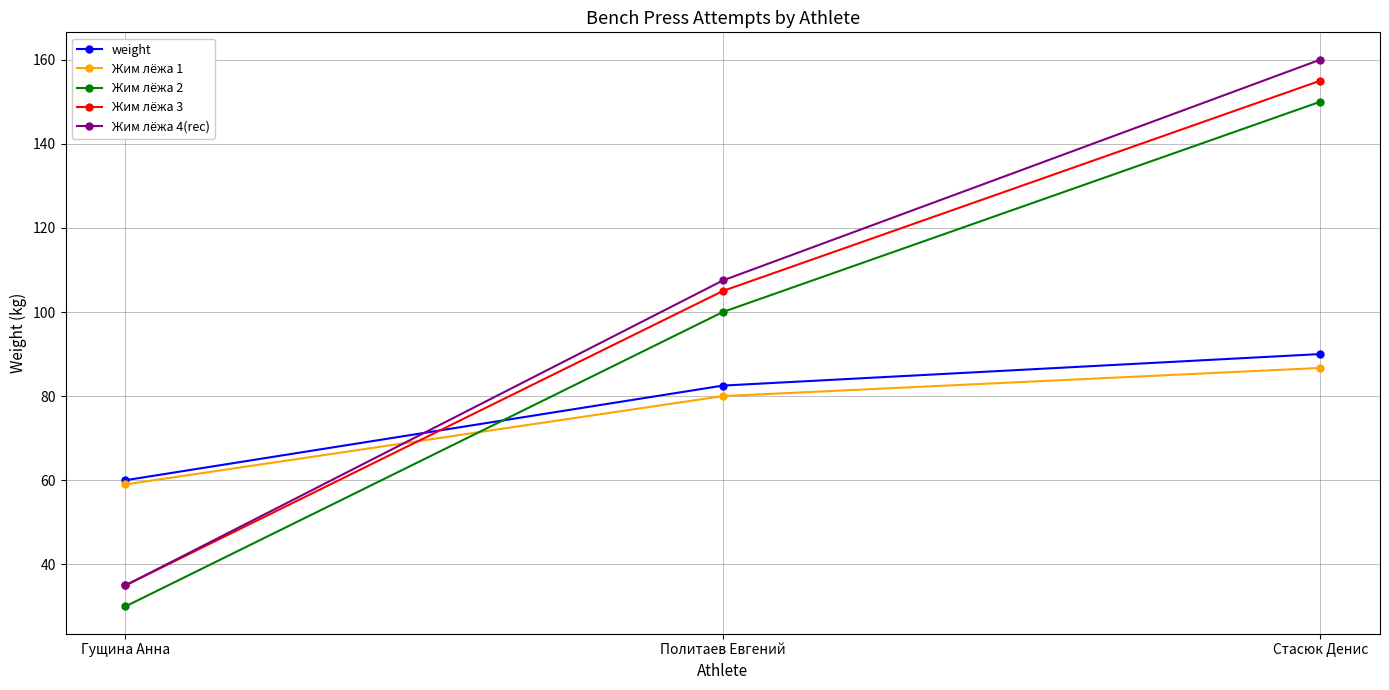

What is the sum of all Жим лёжа 4(rec) values?

302.5